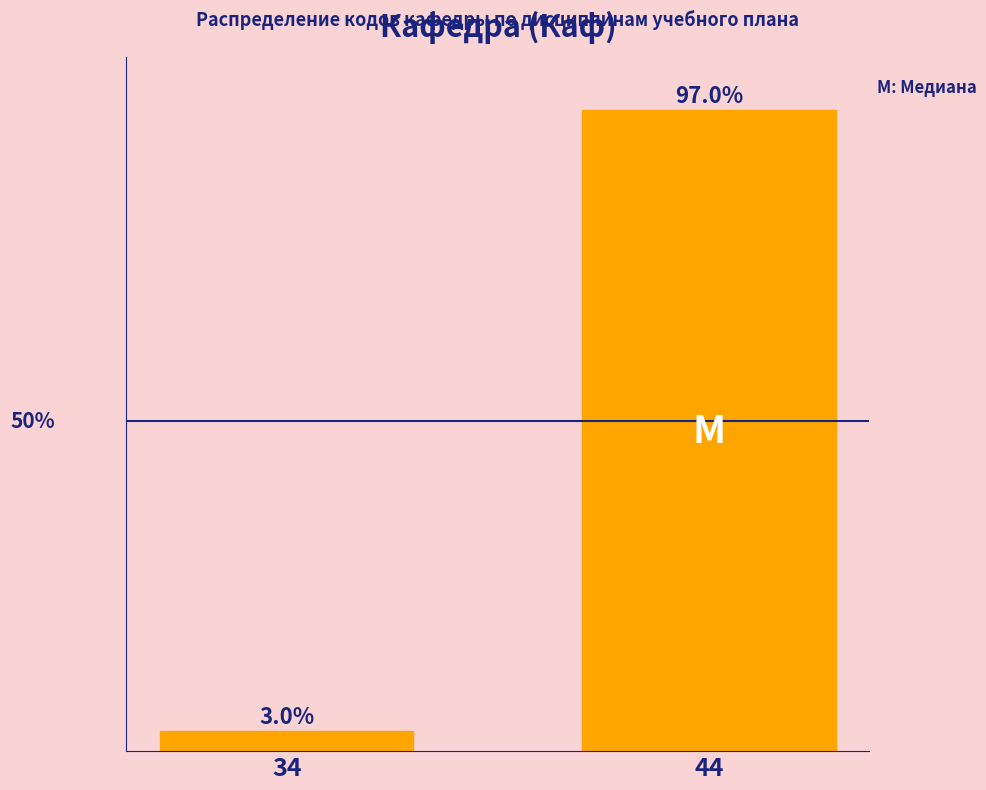

Rank the categories by value from lowest to highest.

34, 44